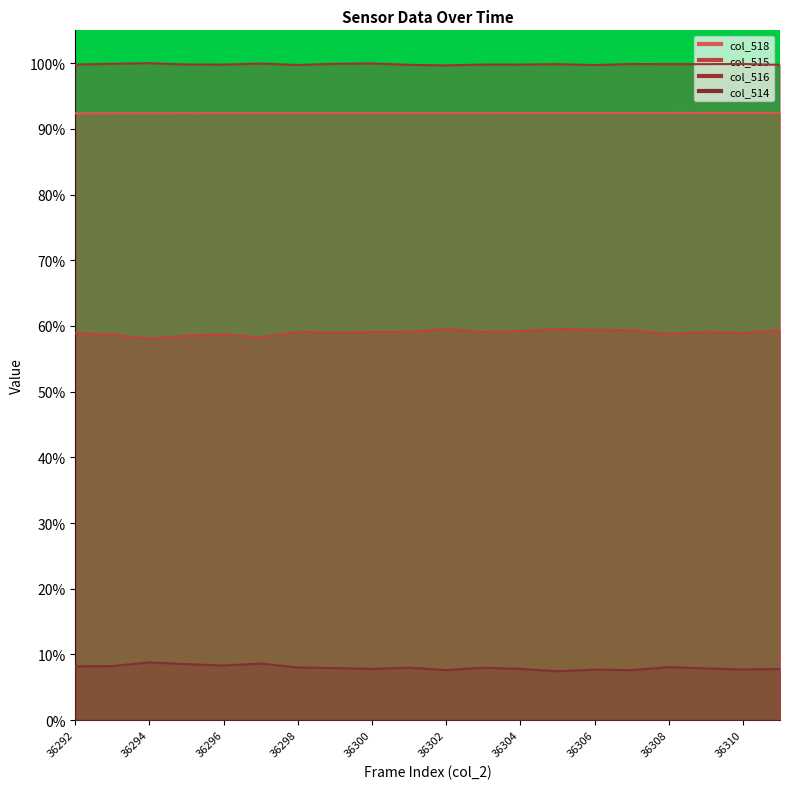

What is the total value across all series at 36306?

259.2